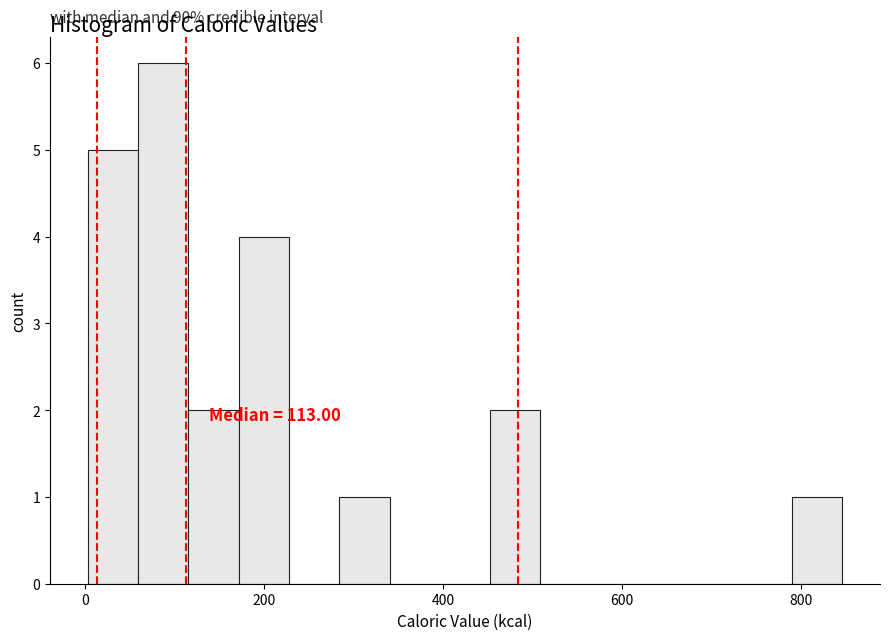

Around what value on the x-axis is the tallest bar? Give the approximate position of its centre, as read against the axis.

80